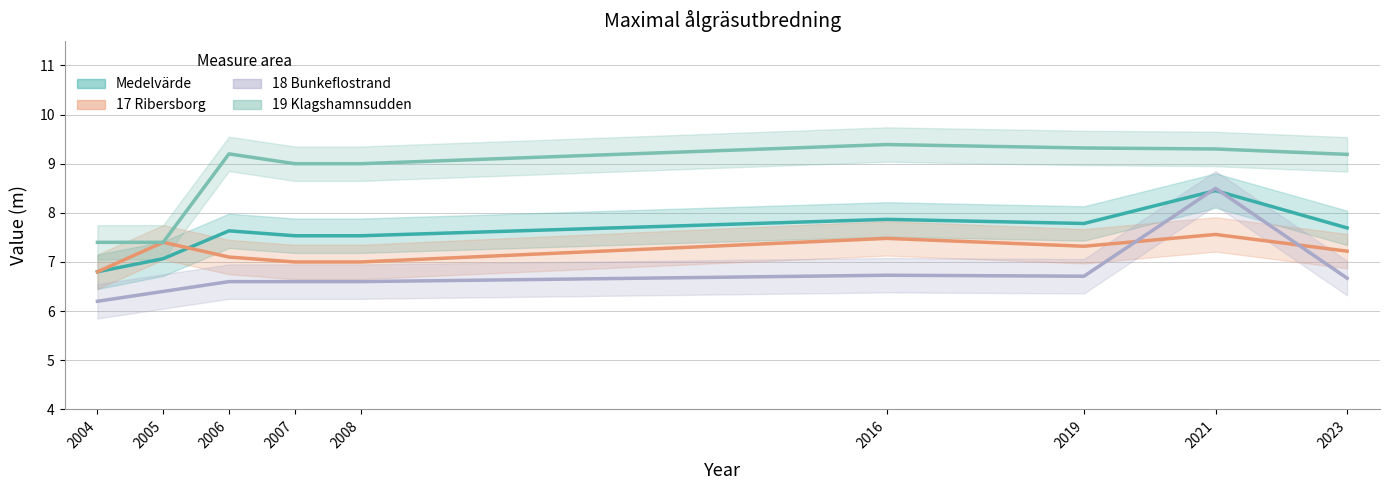

What is the difference between the second highest and second lowest values in the 19 Klagshamnsudden series?

1.9